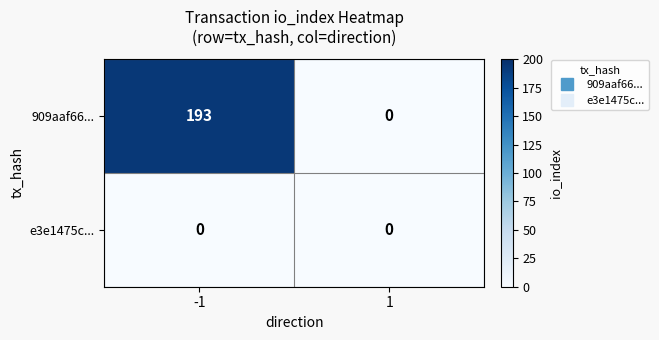

Which series has the largest range (max minus min)?

909aaf66...